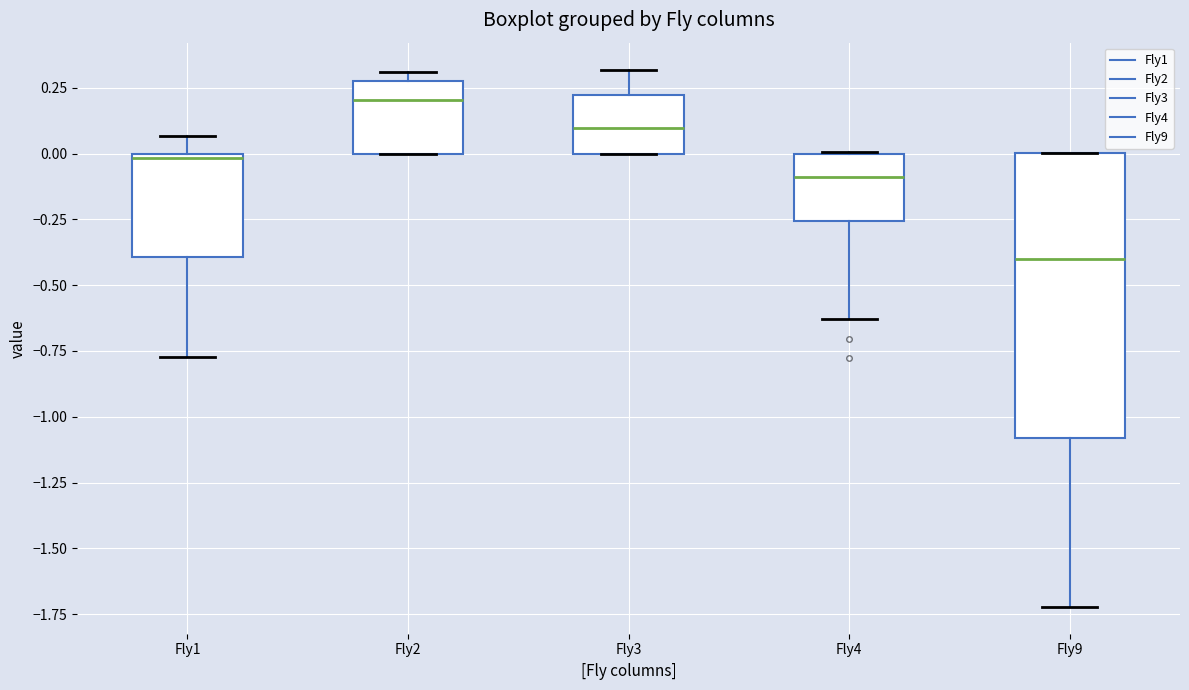

Where is the lower edge of the box for Fly4 on the y-axis? The values are not printed on the chart, so give them approximately, as read against the axis.

-0.25